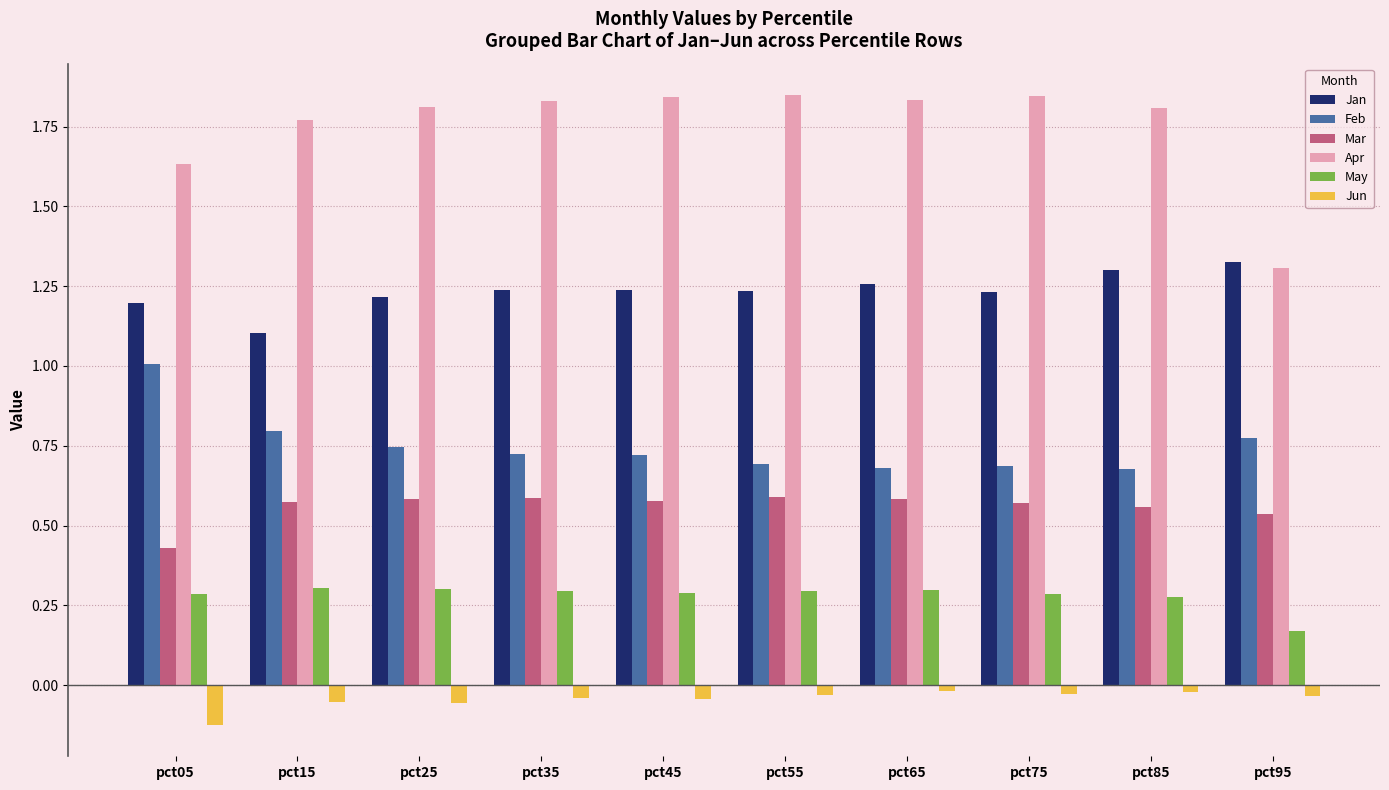

At how many categories does at least one series exceed 1?

10